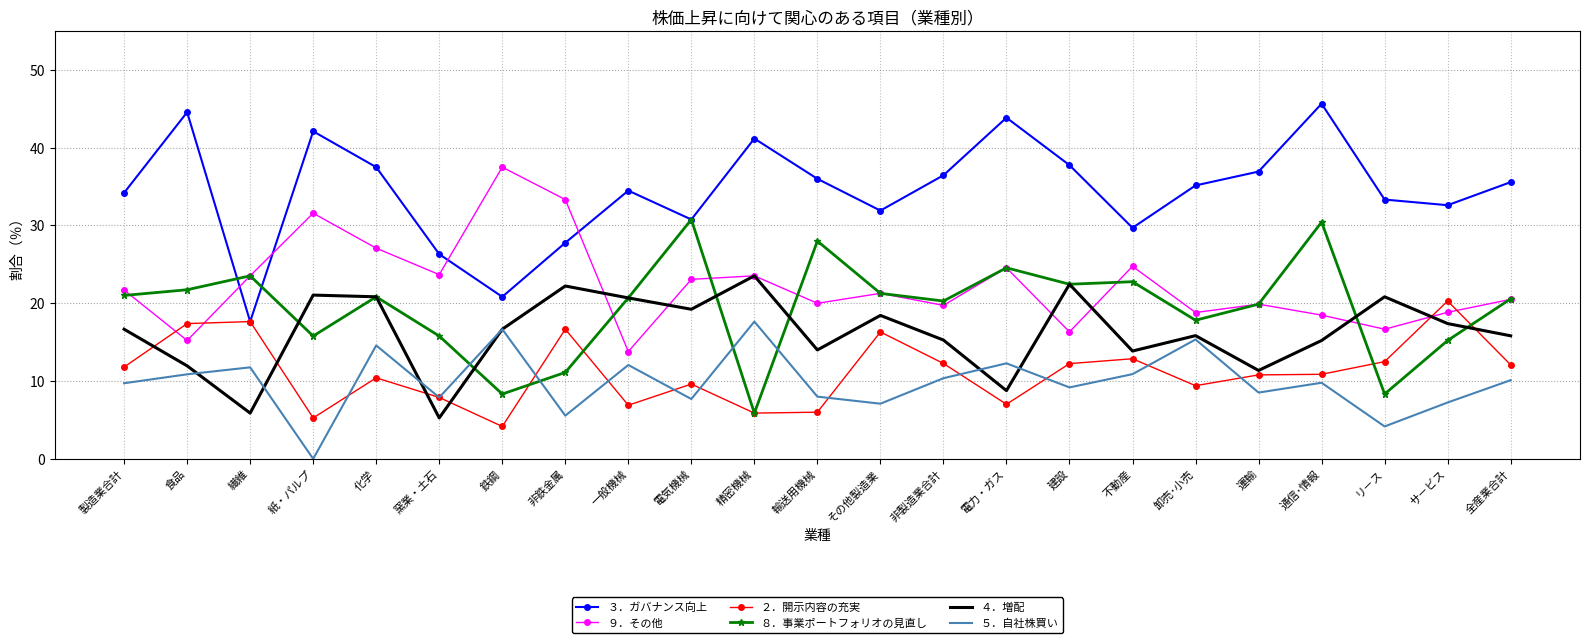

What is the lowest value of the ８．事業ポートフォリオの見直し series?

5.9